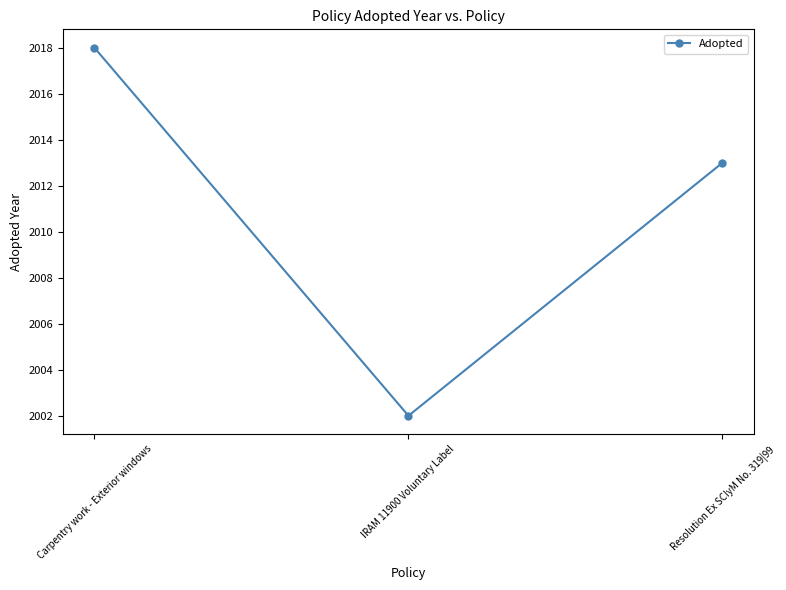

What is the smallest value displayed?

2002